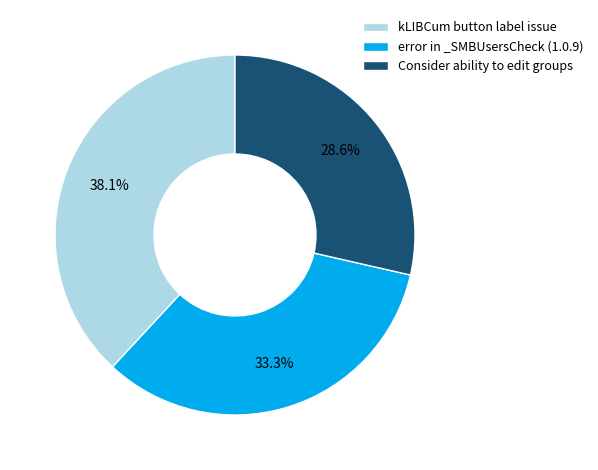

Do error in _SMBUsersCheck (1.0.9) and Consider ability to edit groups together represent more than half of the pie?

Yes